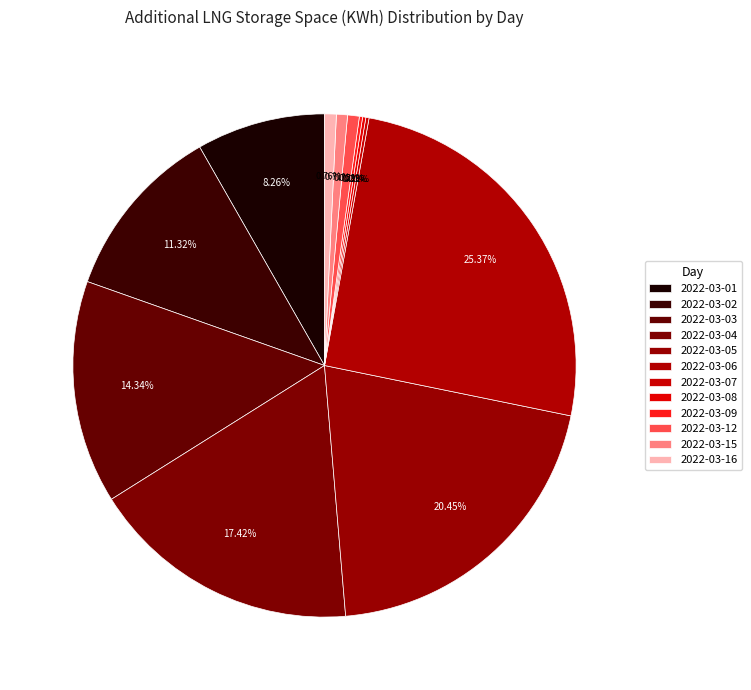

Is the sum of 2022-03-08 and 2022-03-02 greater than half?

No